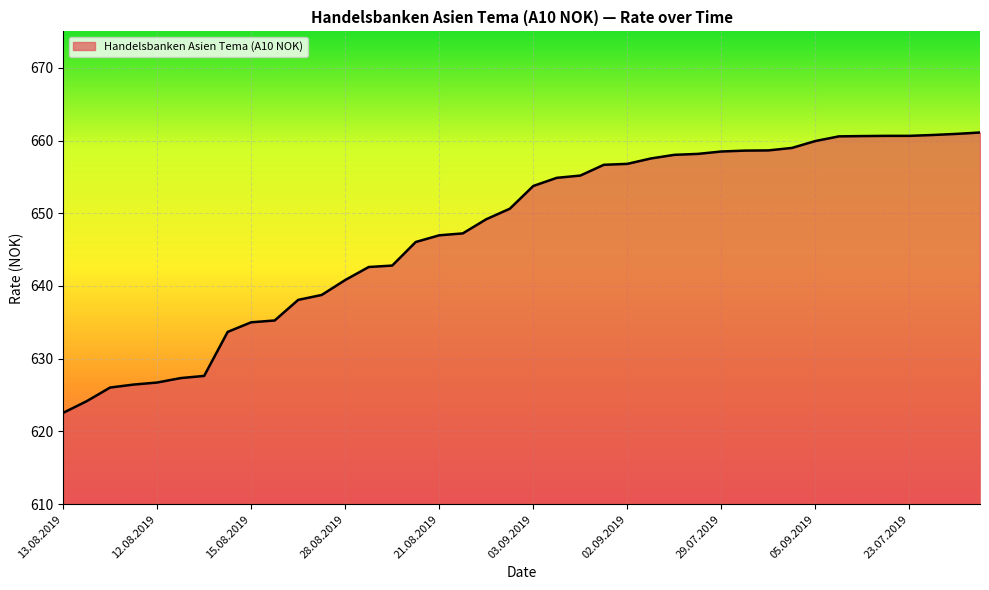

Does the chart display data point markers on the line(s)?

No